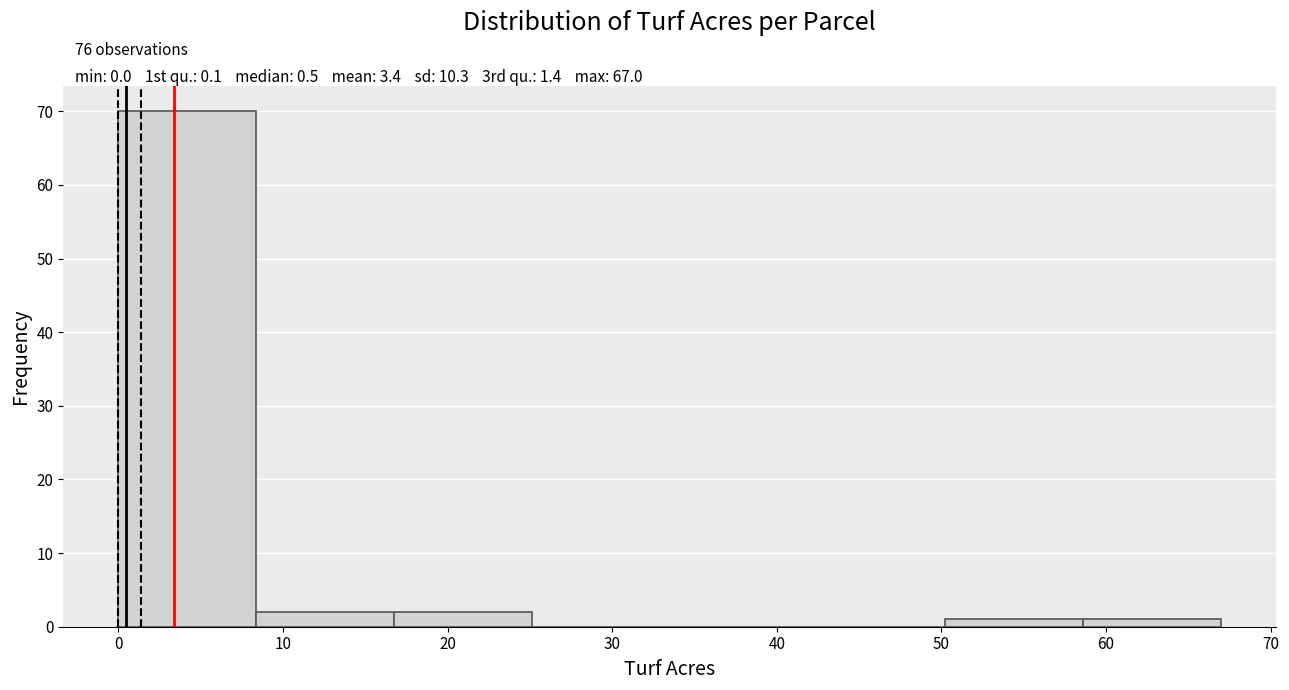

Over which range of the x-axis is the bar tallest?

0 to 8